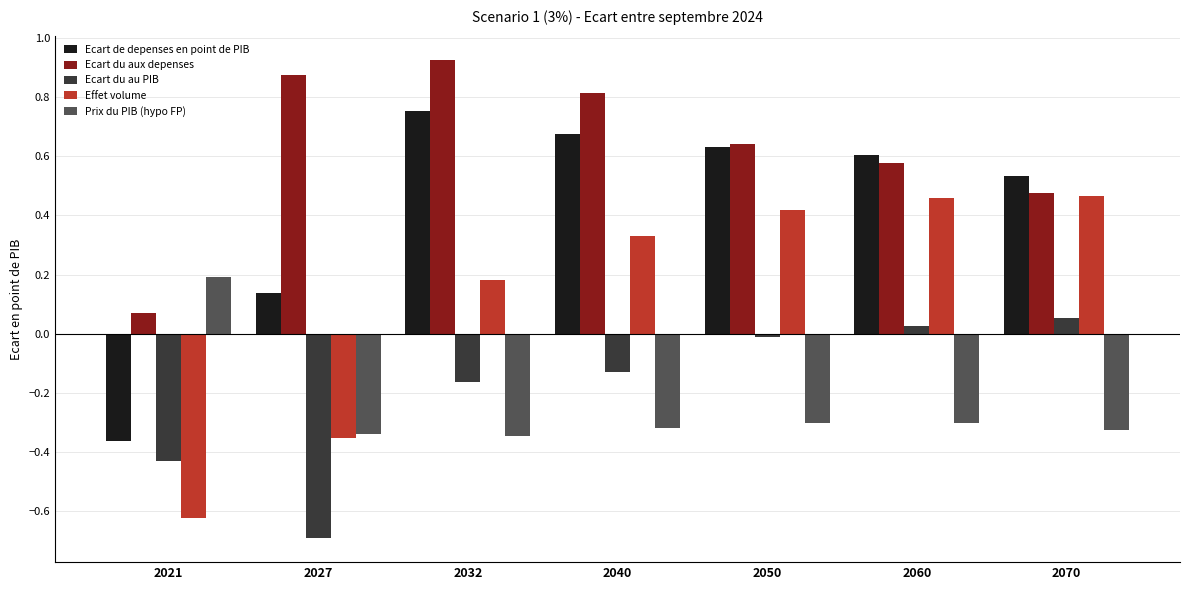

List the series in order of their peak value, lowest first.

Ecart du au PIB, Prix du PIB (hypo FP), Effet volume, Ecart de depenses en point de PIB, Ecart du aux depenses